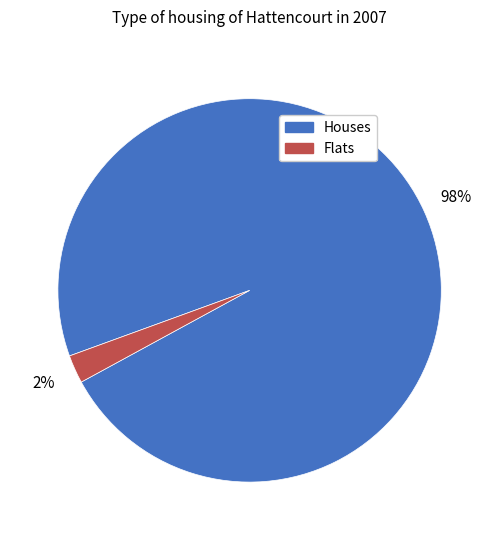

Which slice is the largest?

Houses